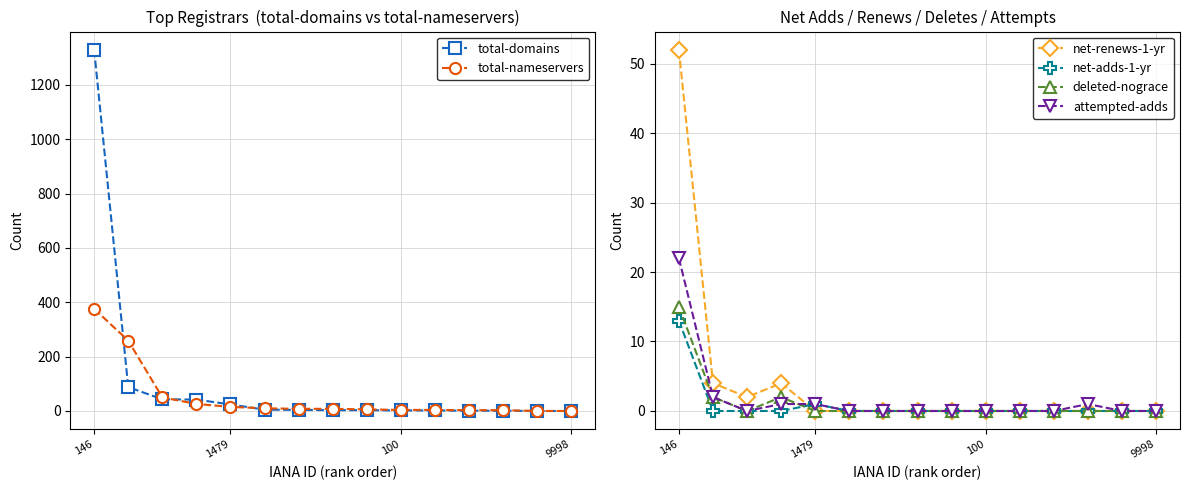

How many positive values does the net-renews-1-yr series have?

4